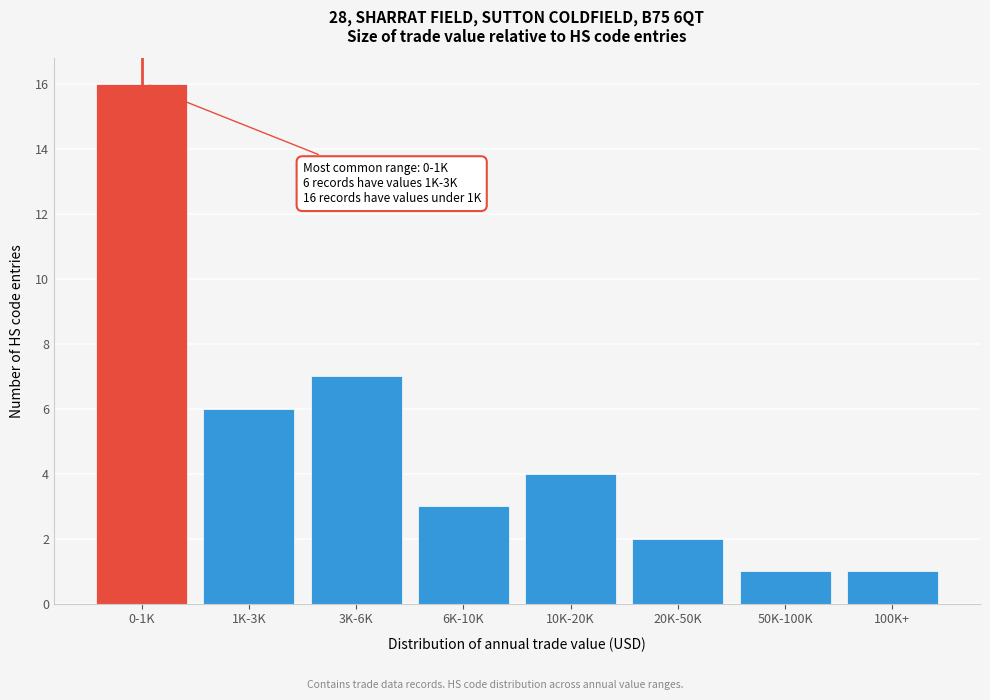

Reading right to left, extract all data points from this chart.

1	1	2	4	3	7	6	16